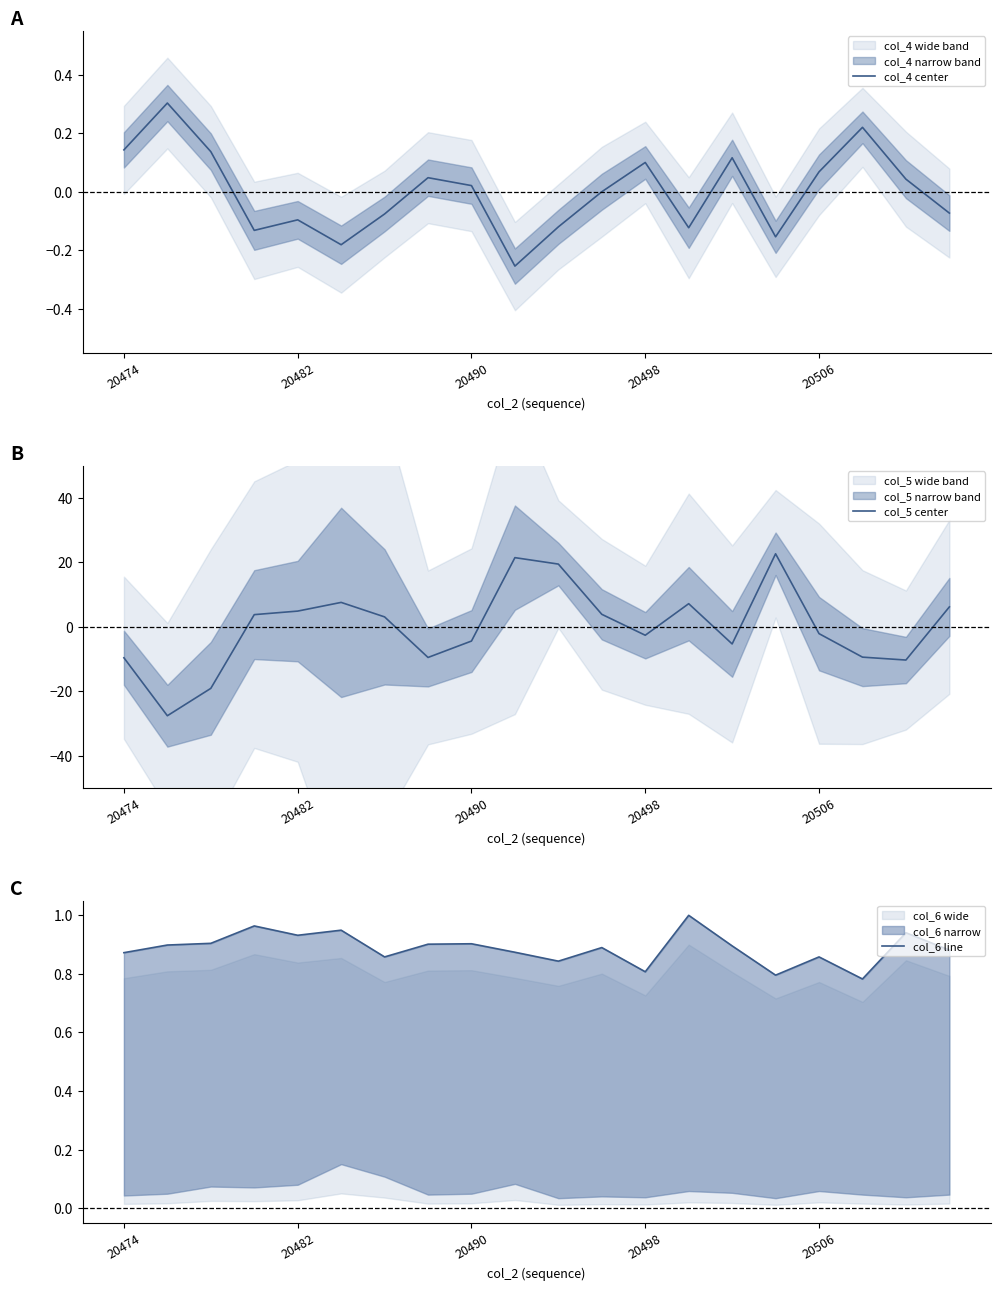

True or false: col_4 center has more than 2 points higher than both neighbors.

True